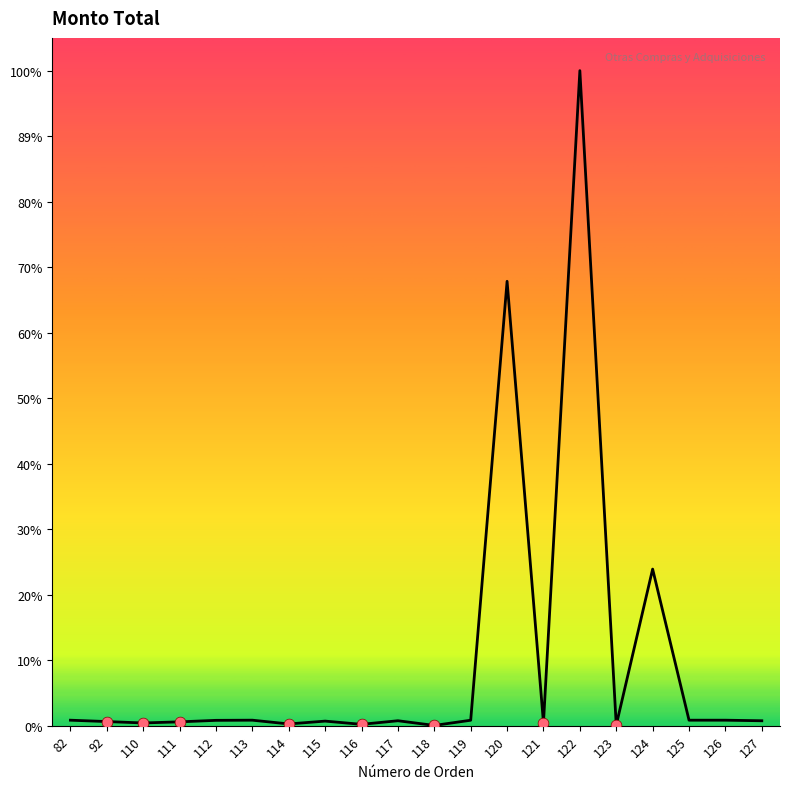

What is the ratio of the value at 115 to the value at 110?

1.7